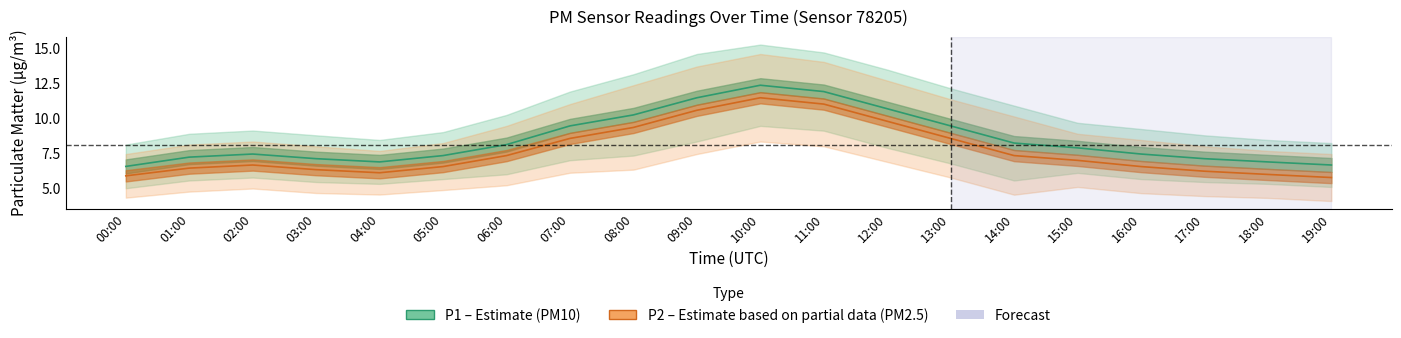

True or false: P1 (PM10) and P2 (PM2.5) cross at least once.

False